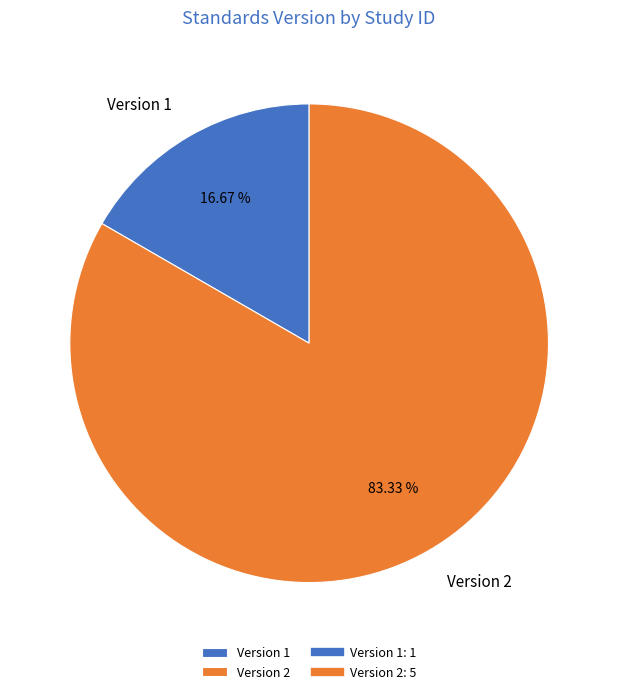

Is the sum of Version 1 and Version 2 greater than half?

Yes